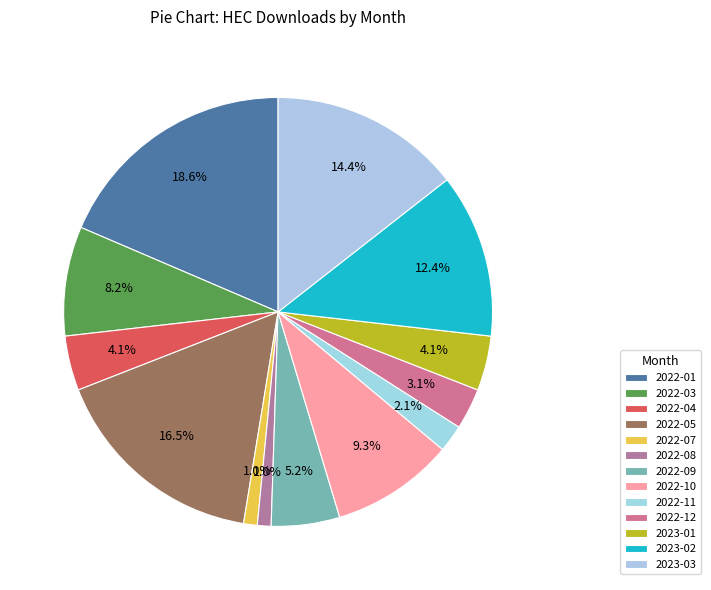

How many slices are in this pie chart?

13